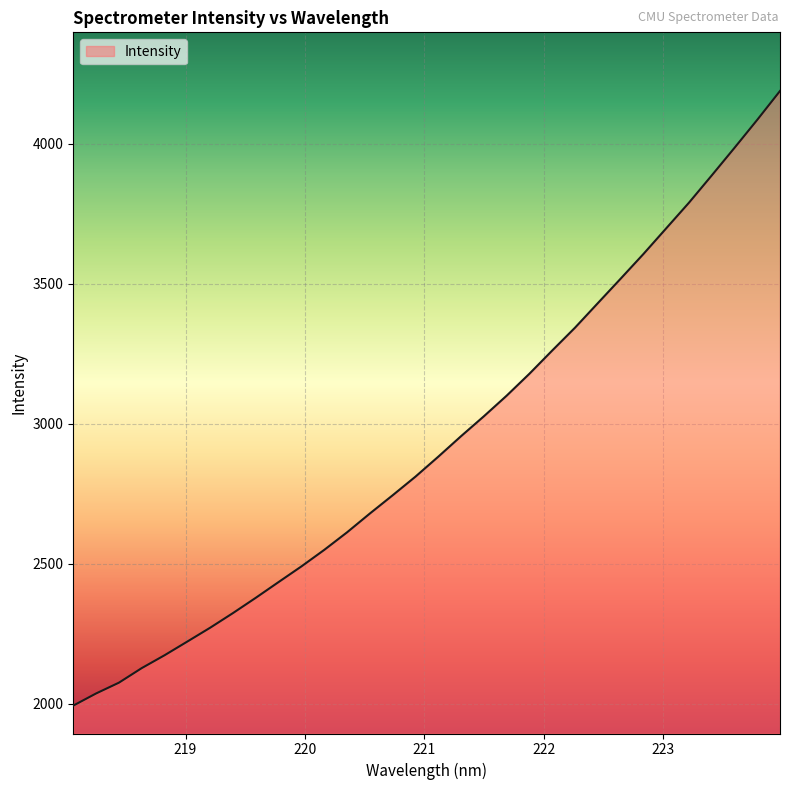

What is the smallest value displayed?

1993.0